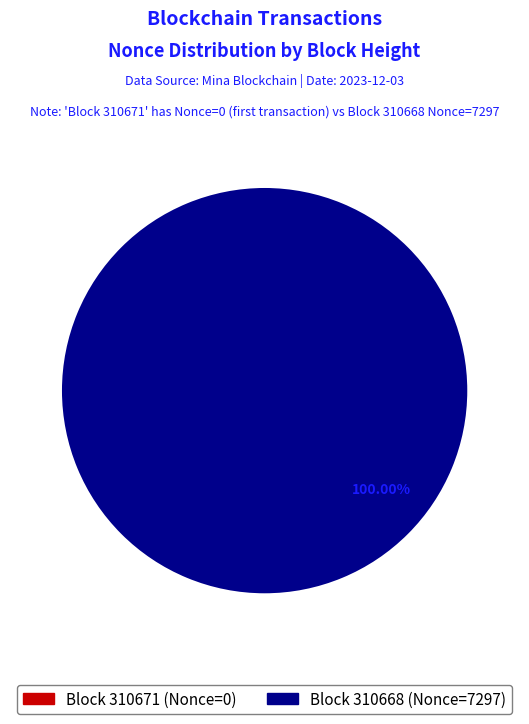

What is the total percentage of 310668 and 310671?

100.0%